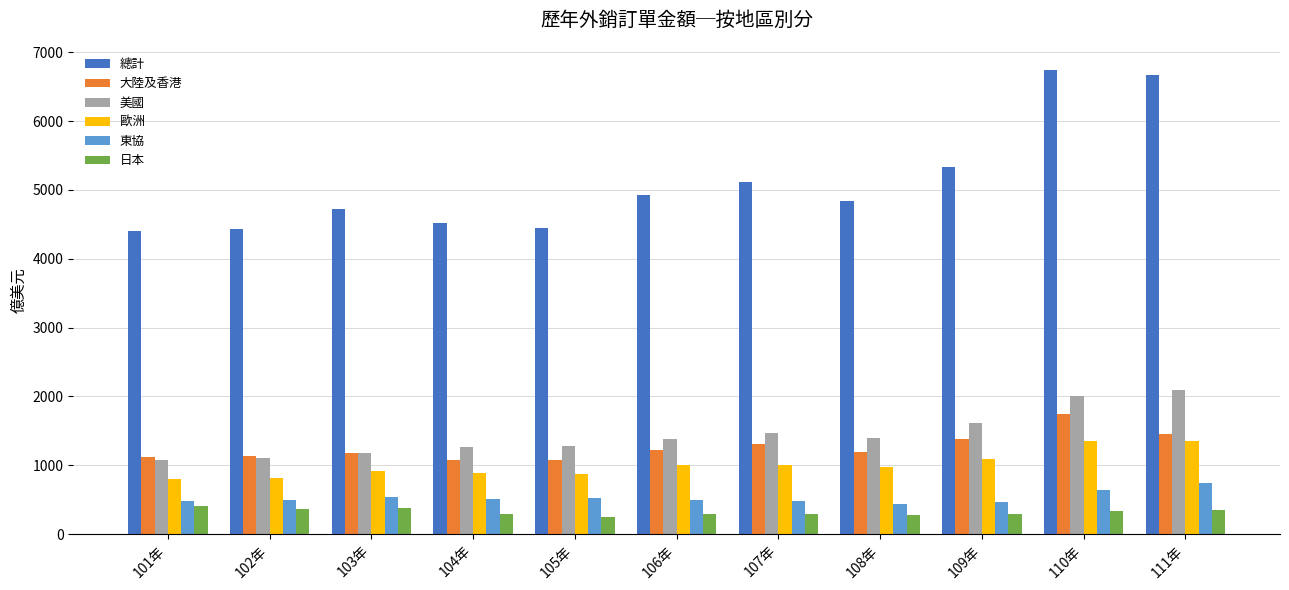

What position from the left is 104年?

4